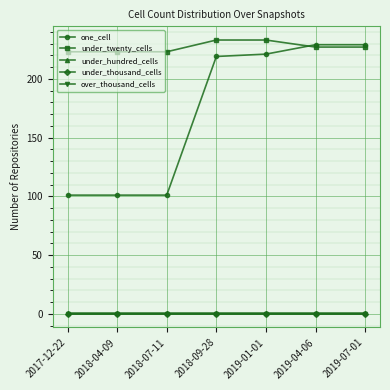

At which label is one_cell closest to 165?

2018-09-28